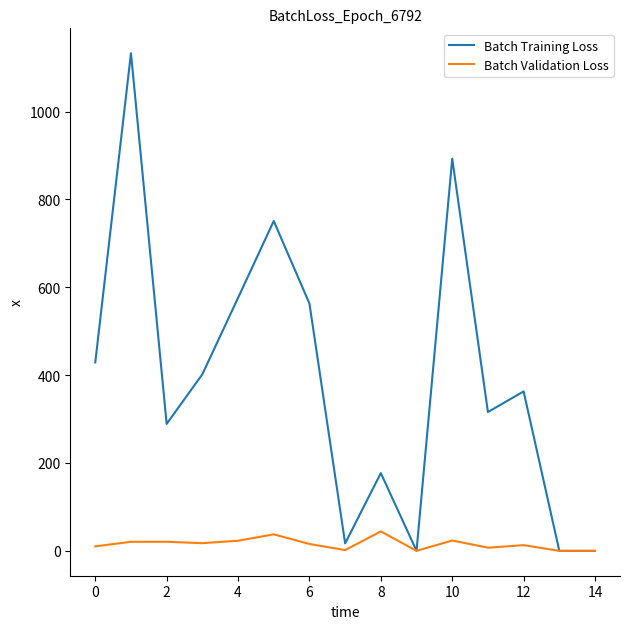

Rank the series by their maximum value, from lowest to highest.

Batch Validation Loss, Batch Training Loss